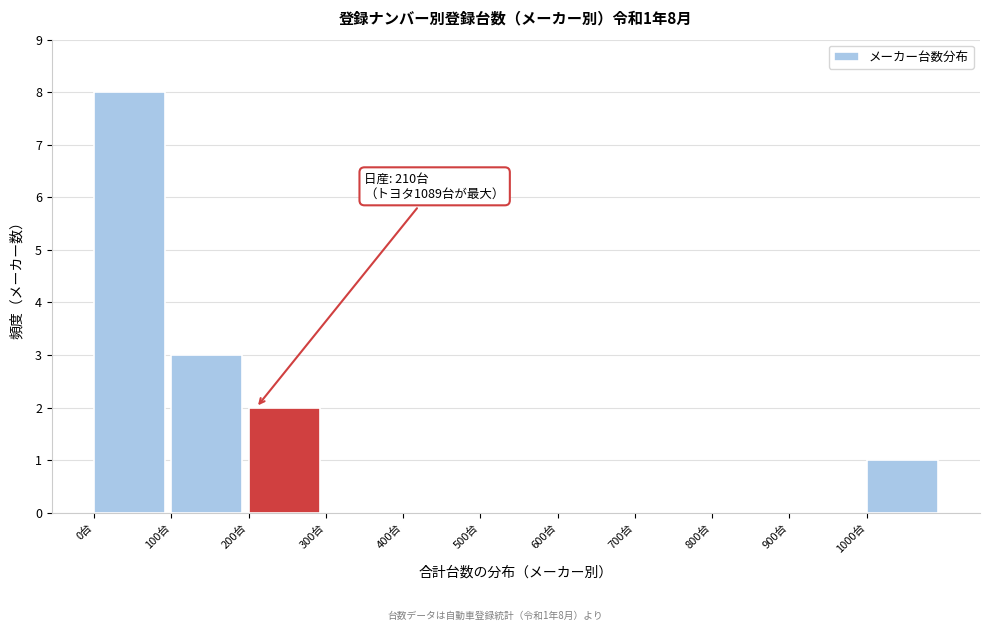

Over which range of the x-axis is the bar tallest?

0 to 100